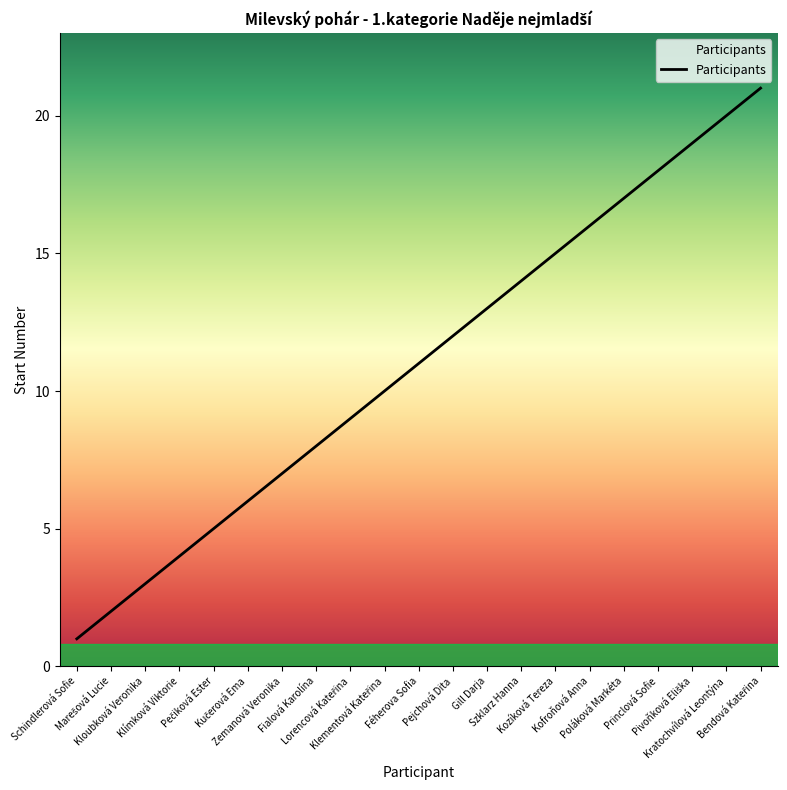

Does the chart display data point markers on the line(s)?

No